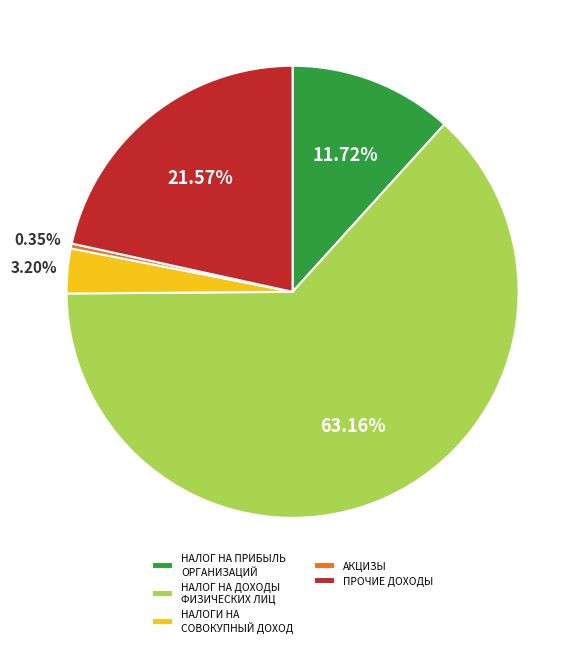

Does any single category account for the majority?

Yes